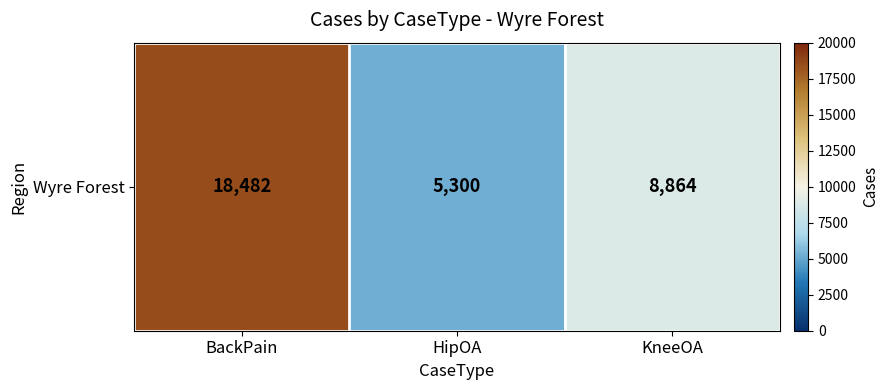

The value at HipOA is 8952. True or false?

False